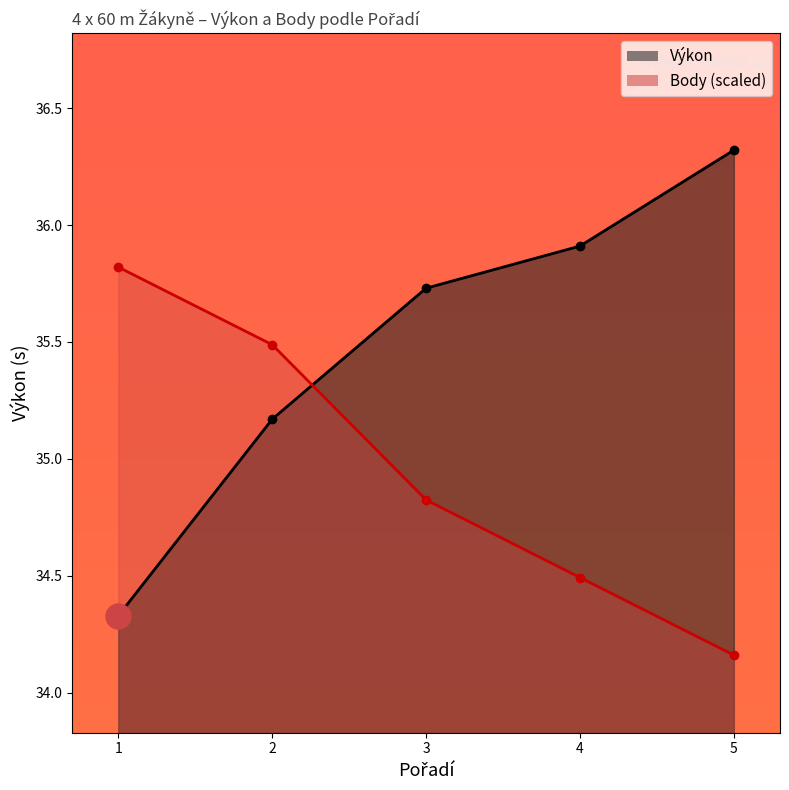

Where does the Výkon series first go above 35?

2